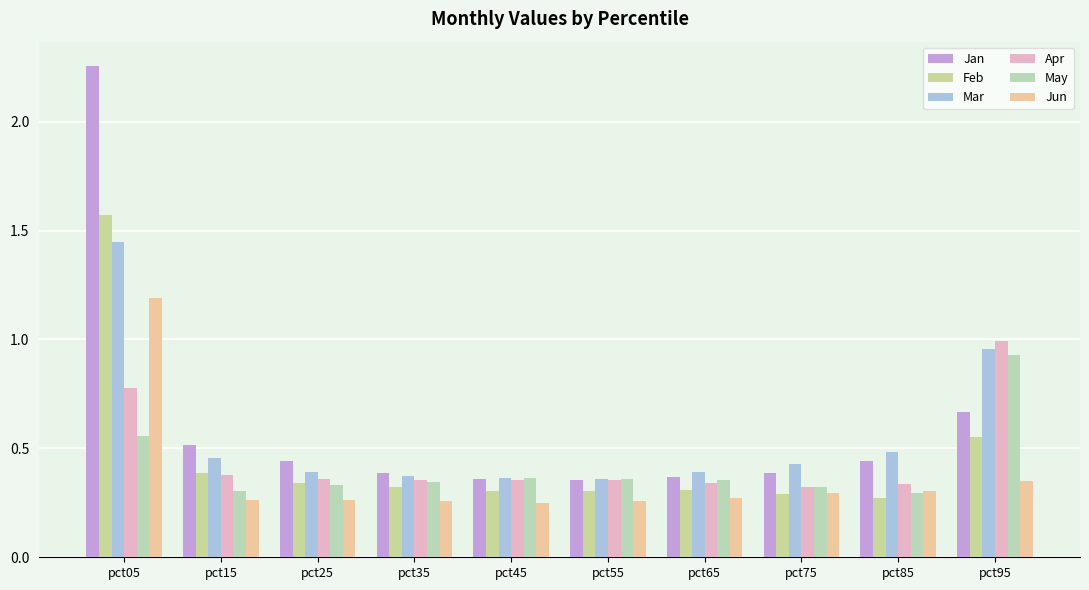

Count the number of categories in the chart.

10